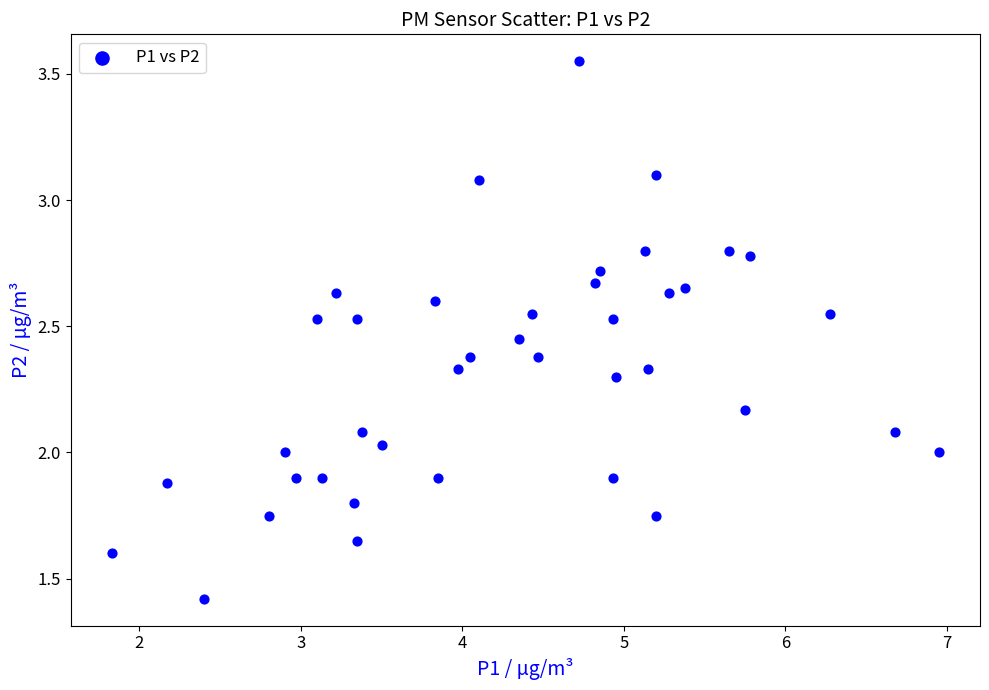

What is the range of X values (max minus min)?

5.1